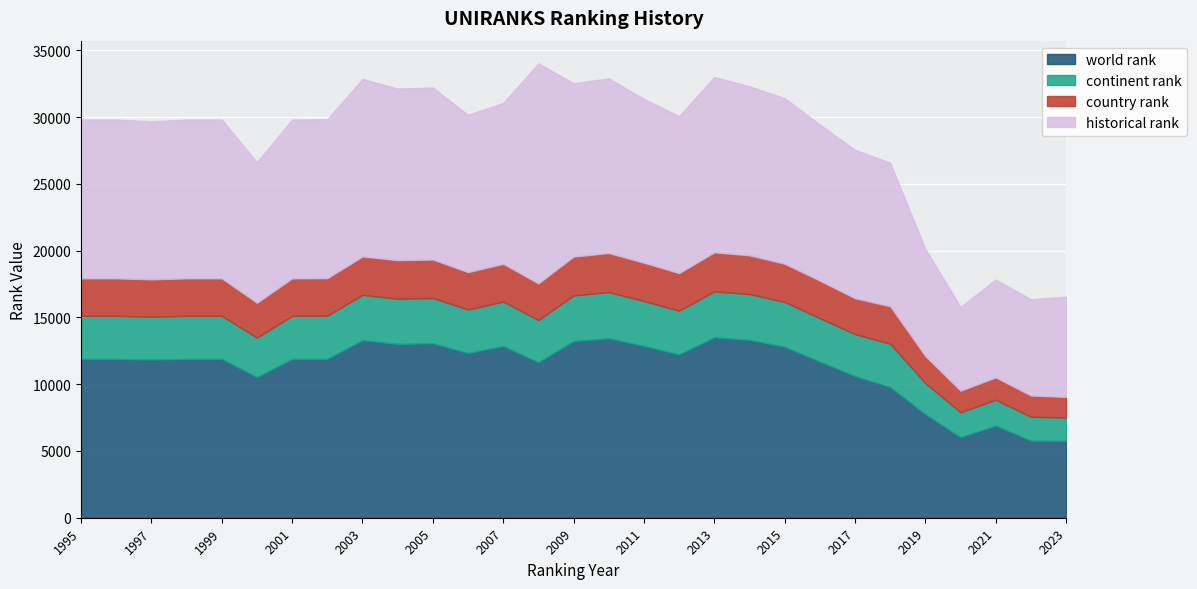

True or false: country rank and world rank cross at least once.

False